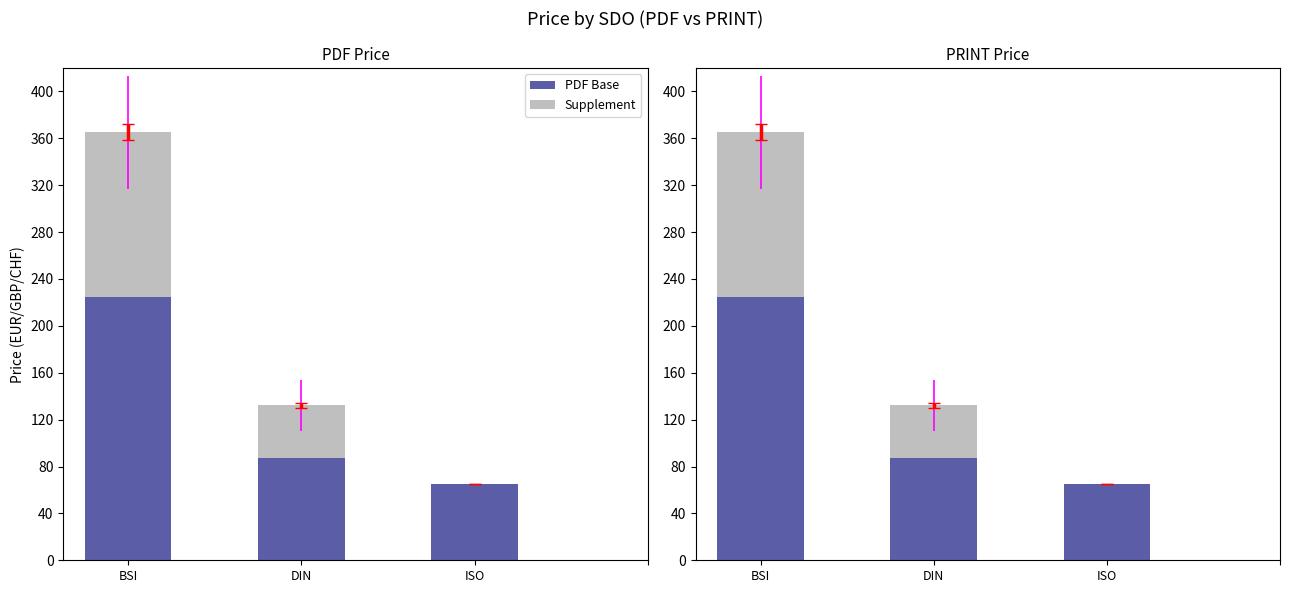

Is it true that PRINT equals 25.0 at ISO?

False